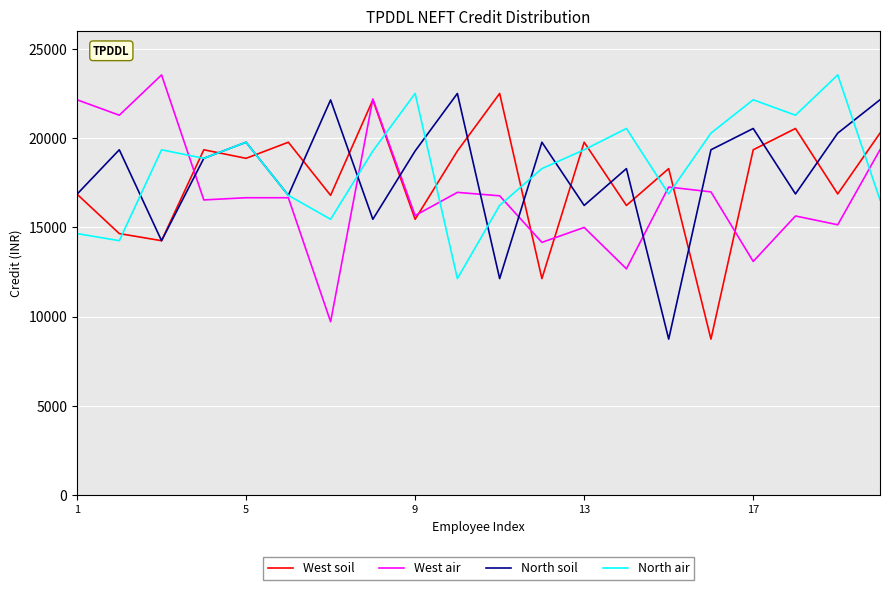

List the series in order of their overall mean, highest first.

North air, North soil, West soil, West air